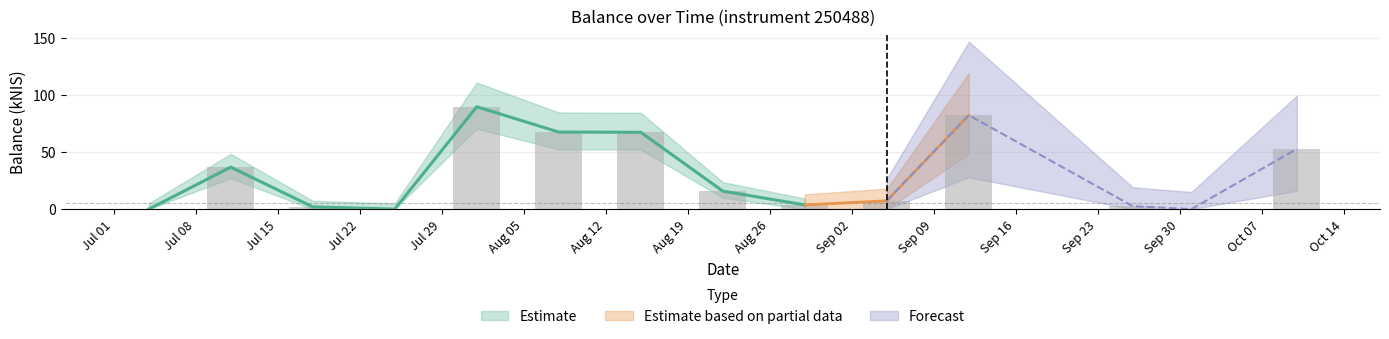

Reading left to right, extract all data points from this chart.

0.0	36.8	2.0	0.0	89.7	67.5	67.3	15.8	3.7	7.3	82.3	2.6	0.0	52.8